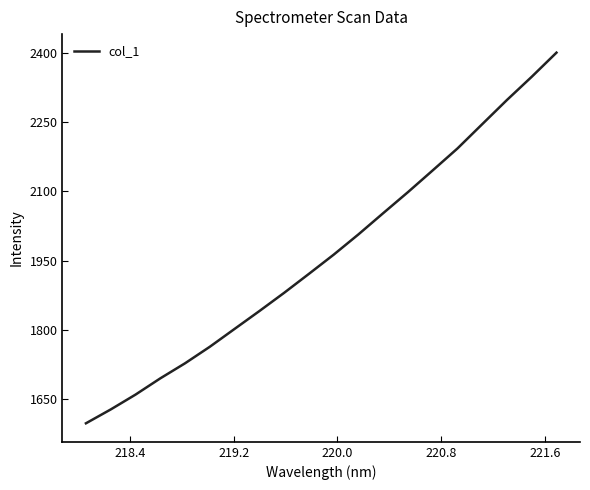

What is the maximum value shown in the chart?

2399.9